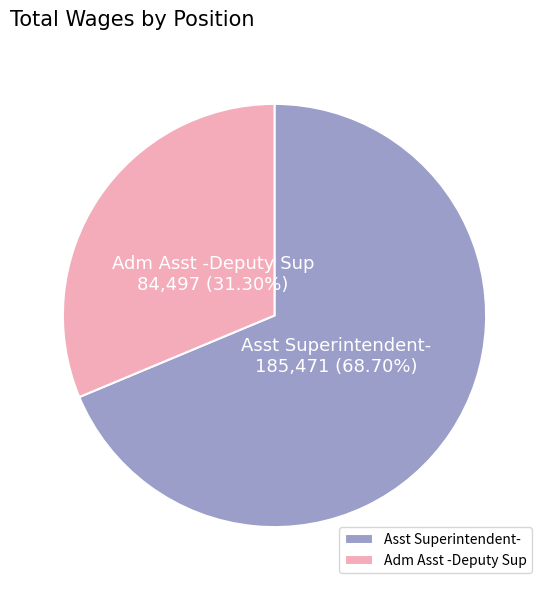

Which slice is the smallest?

Adm Asst -Deputy Sup